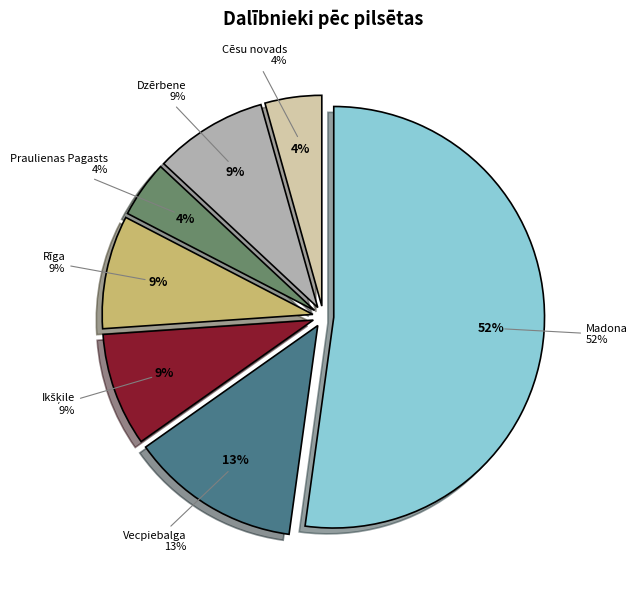

Which category has the biggest portion of the pie?

Madona